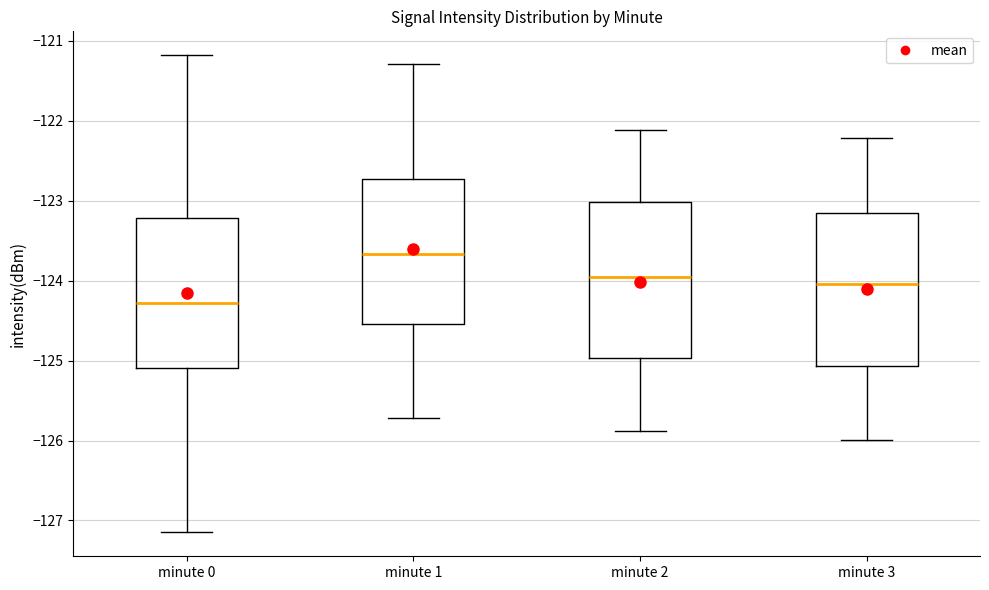

Which box has the highest median line?

minute 1